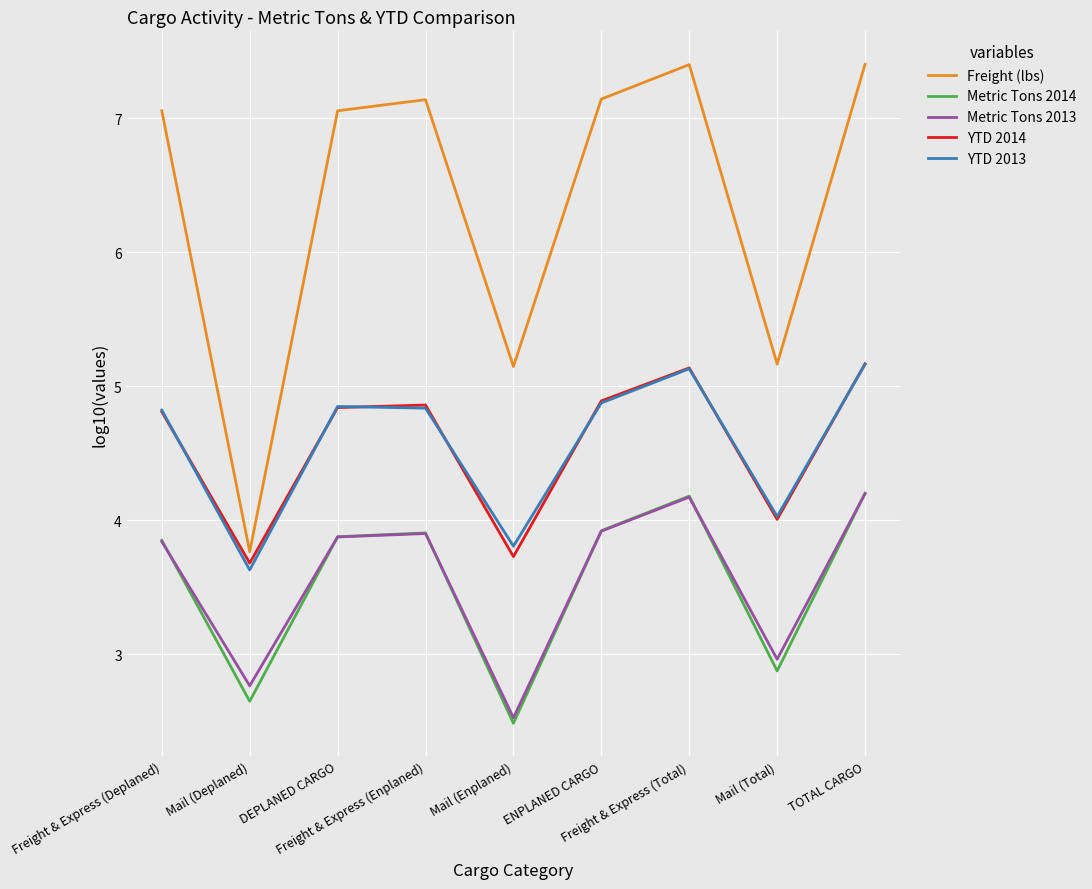

Which series has the largest range (max minus min)?

Freight (lbs)